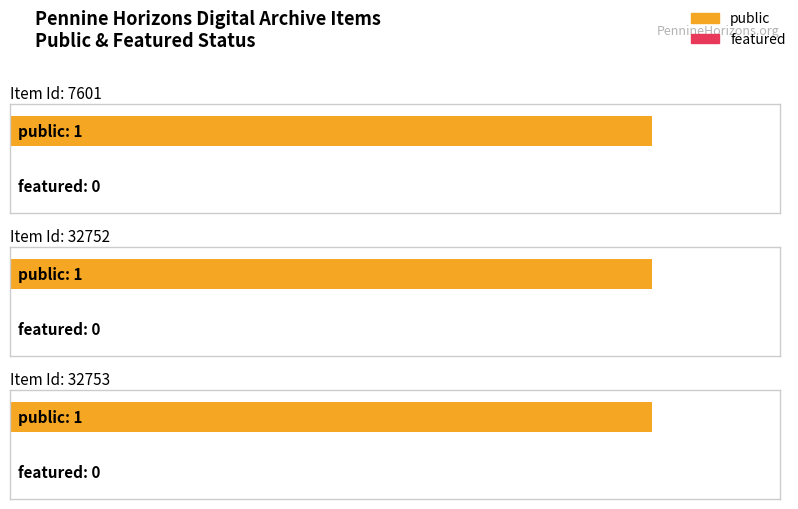

At which label does public reach its minimum?

7601